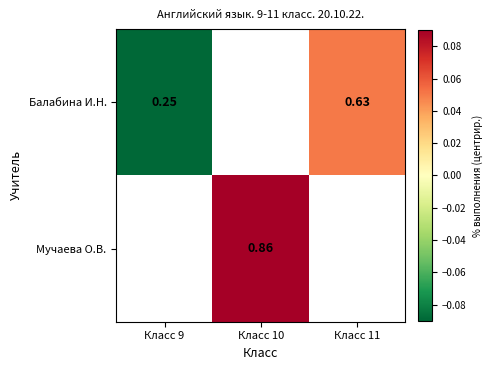

At how many categories does at least one series exceed 0?

2